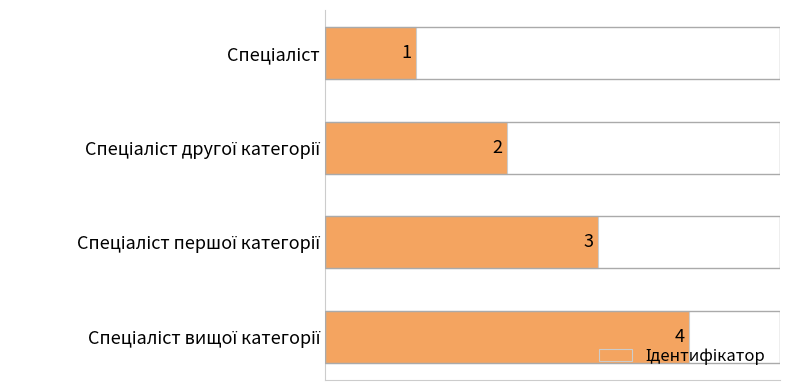

What is the value of the 2nd bar from the top?

2